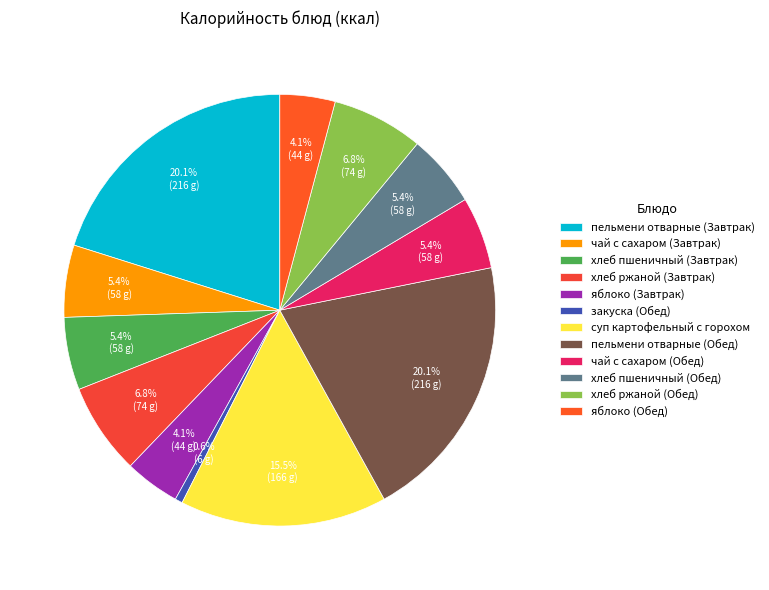

What percentage do пельмени отварные (Завтрак) and яблоко (Завтрак) together represent?

24.3%